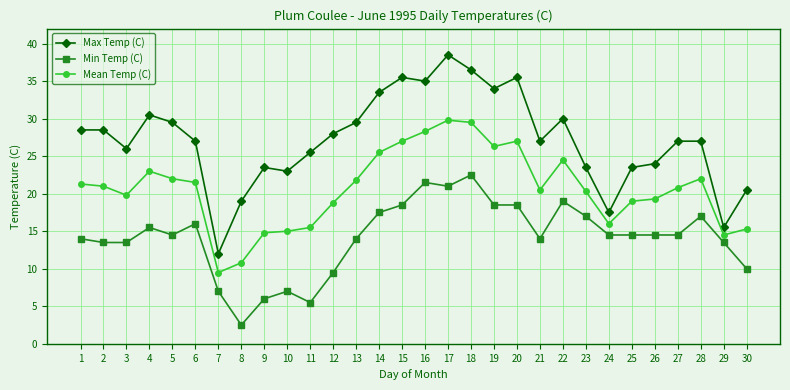

What is the highest value of the Mean Temp (C) series?

29.8